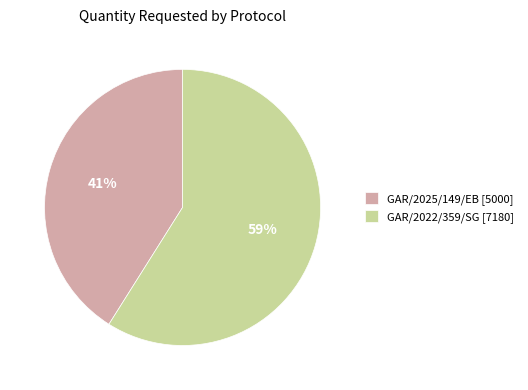

Between GAR/2025/149/EB [5000] and GAR/2022/359/SG [7180], which is larger?

GAR/2022/359/SG [7180]